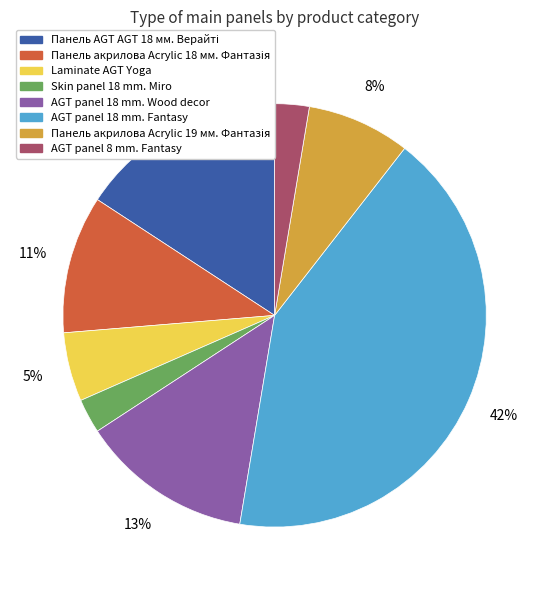

Approximately how many times larger is the value at Skin panel 18 mm. Miro compared to AGT panel 18 mm. Fantasy?

0.1